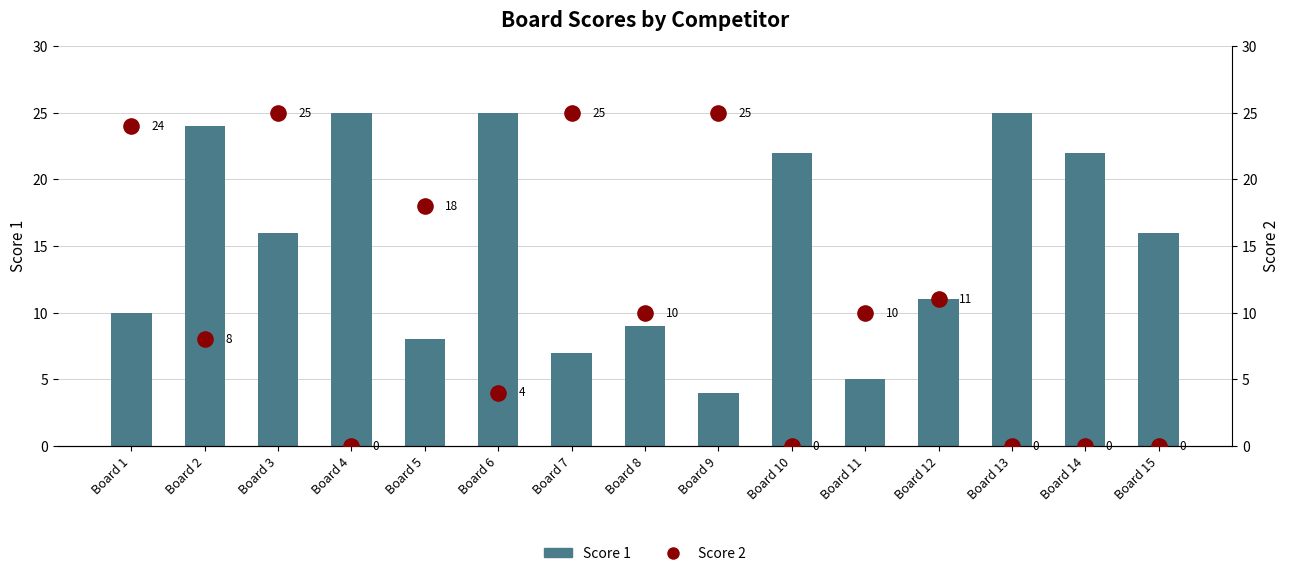

At which category is the sum across all series the highest?

Board 3